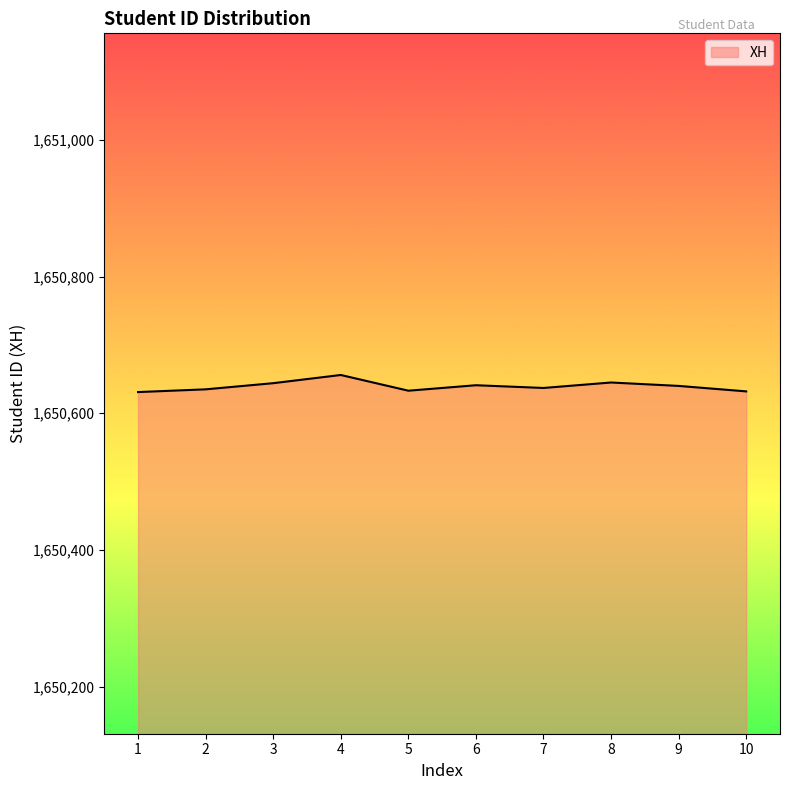

The value at 1 is 2221998. True or false?

False